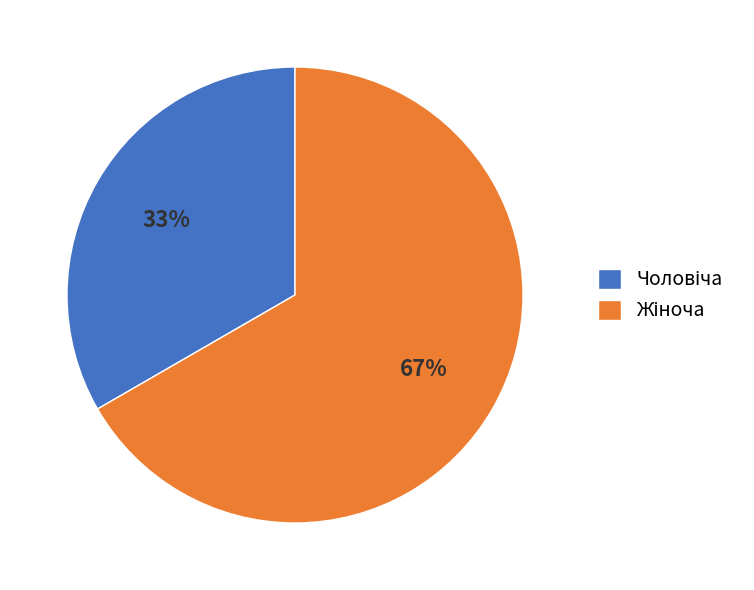

Is there a majority slice in this chart?

Yes